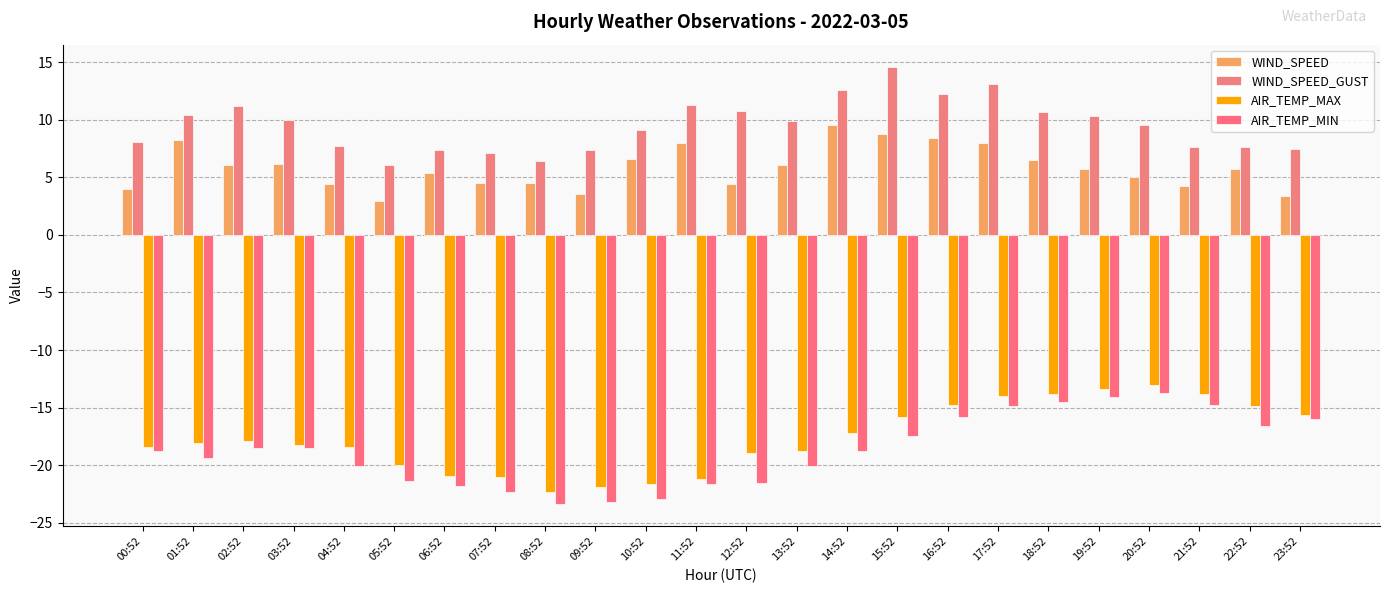

Read the AIR_TEMP_MAX value at 06:52.

-20.9